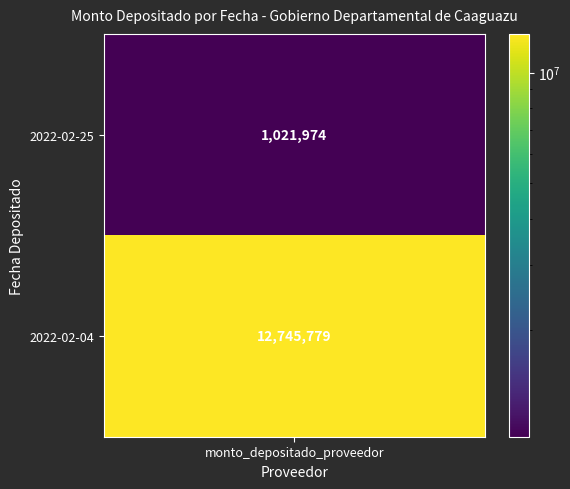

Which category has the lowest value across all series?

2022-02-25